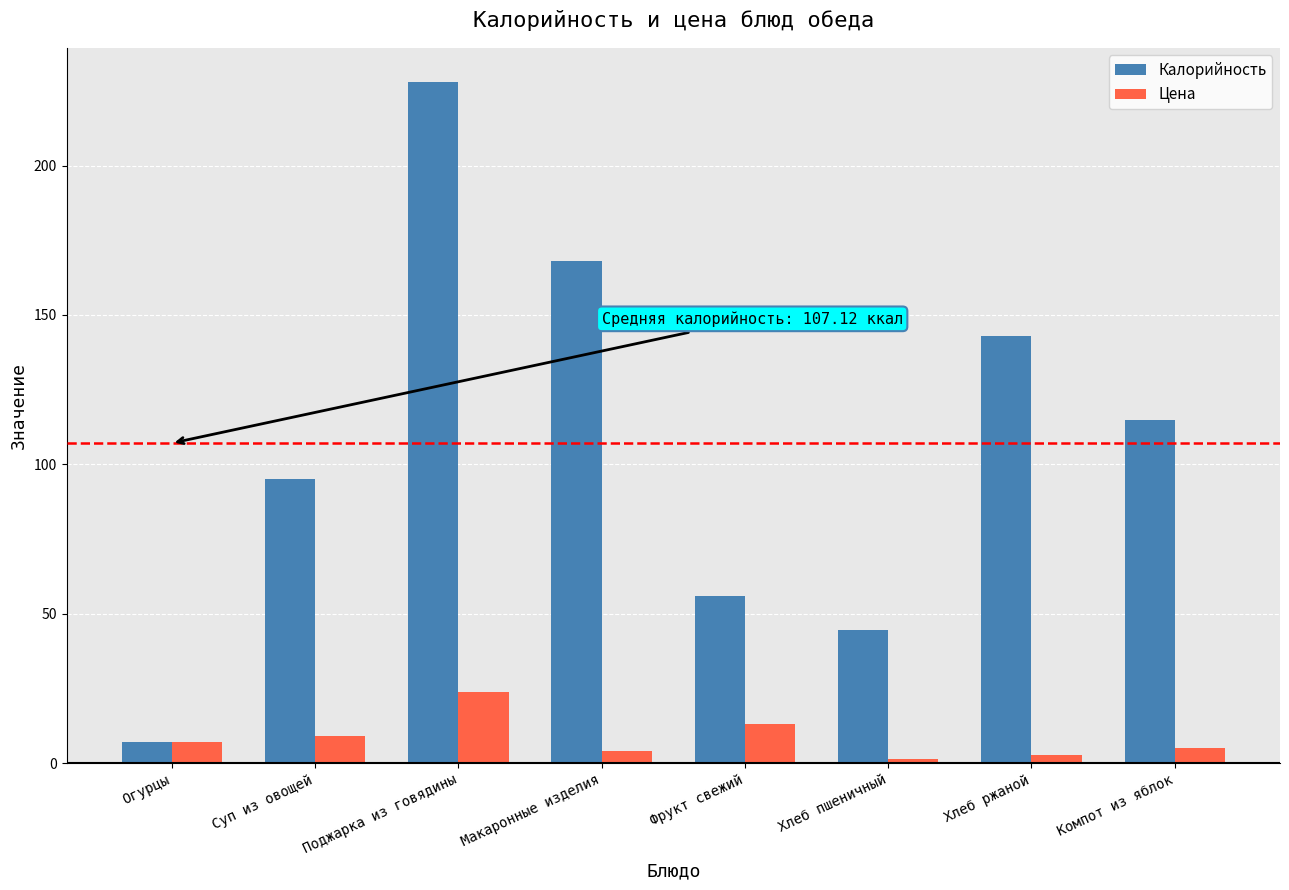

How many values in the Калорийность series are below 115?

4